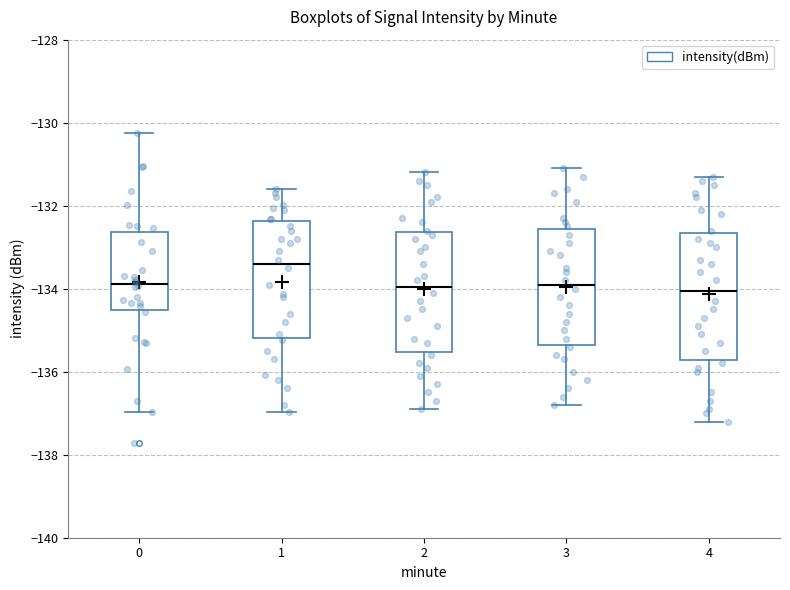

Where does the lower whisker of the box at x = 0 end on the y-axis? The values are not printed on the chart, so give them approximately, as read against the axis.

-137.0